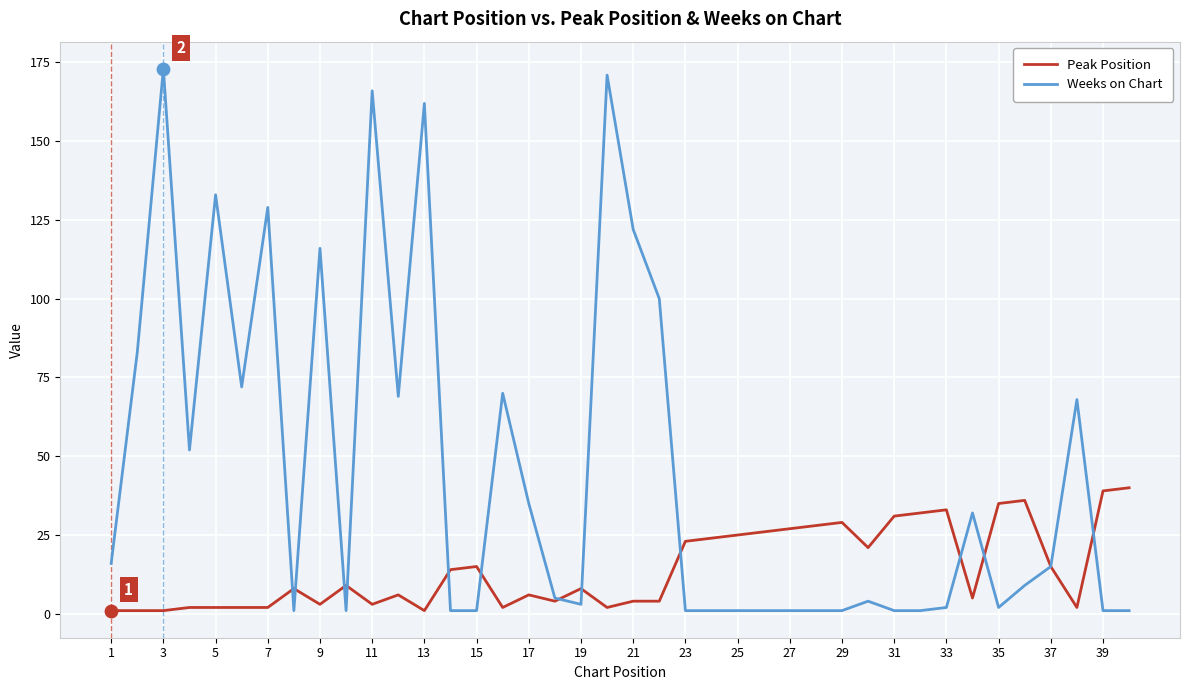

Which series has the largest total across all categories?

Weeks on Chart